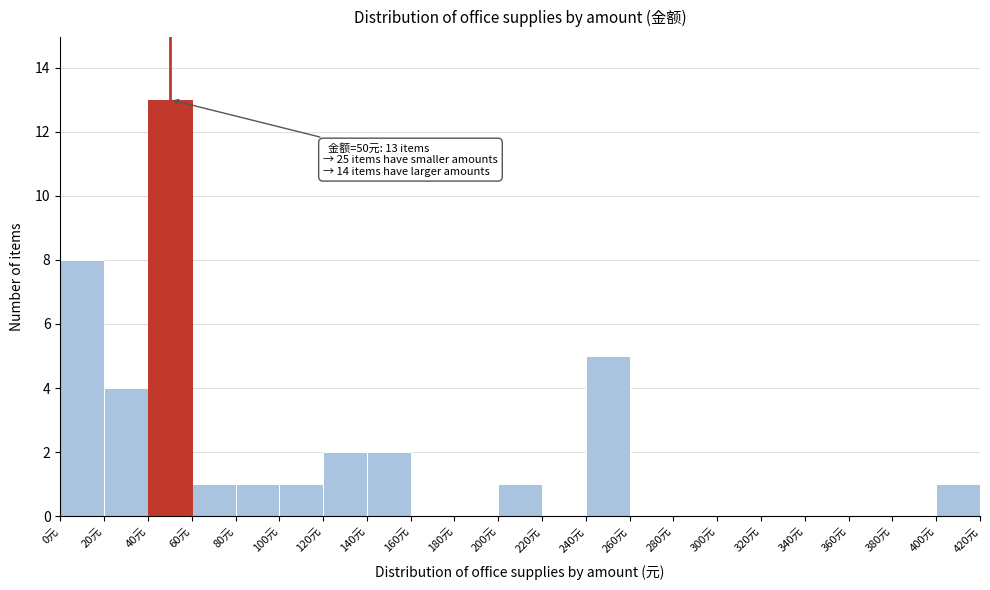

Which range on the x-axis has the tallest bar?

40 to 60